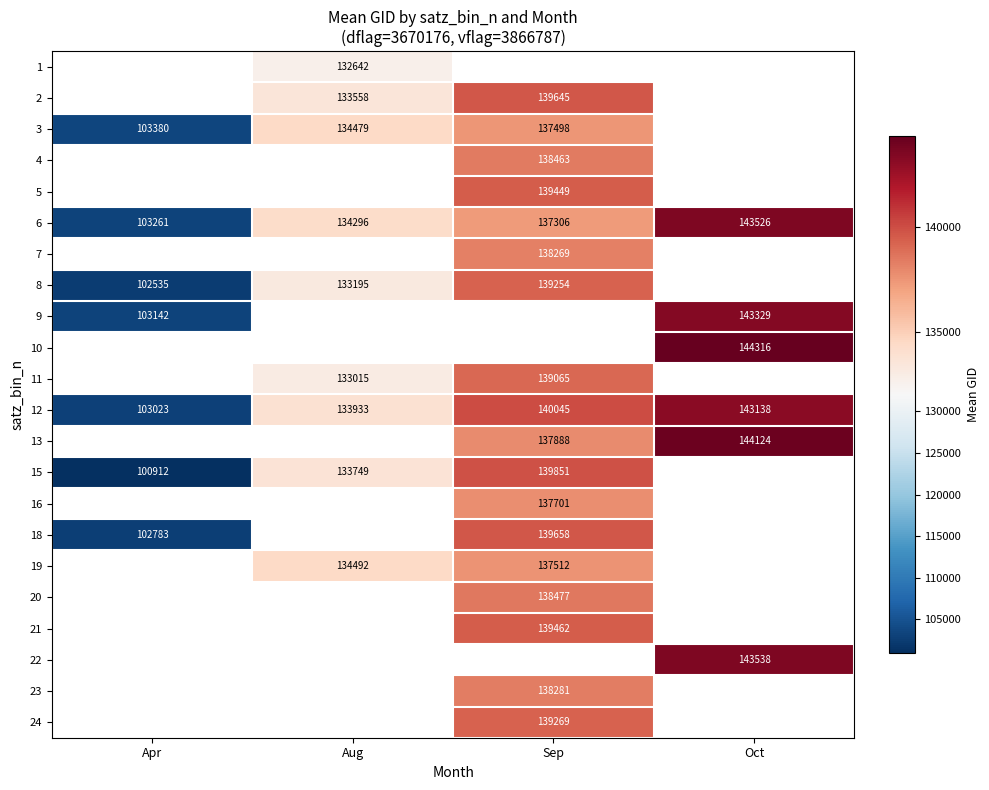

True or false: 19 has a value of 134492 at Aug.

True